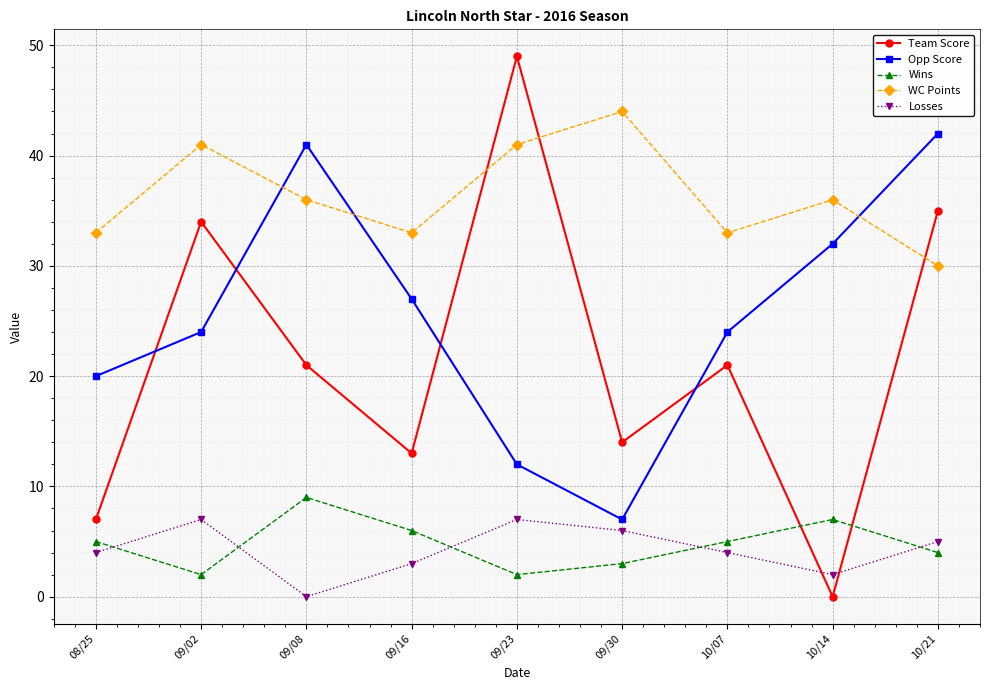

Reading right to left, list all the values displayed in this chart.

Team Score: 10/21=35	10/14=0	10/07=21	09/30=14	09/23=49	09/16=13	09/08=21	09/02=34	08/25=7
Opp Score: 10/21=42	10/14=32	10/07=24	09/30=7	09/23=12	09/16=27	09/08=41	09/02=24	08/25=20
Wins: 10/21=4	10/14=7	10/07=5	09/30=3	09/23=2	09/16=6	09/08=9	09/02=2	08/25=5
WC Points: 10/21=30	10/14=36	10/07=33	09/30=44	09/23=41	09/16=33	09/08=36	09/02=41	08/25=33
Losses: 10/21=5	10/14=2	10/07=4	09/30=6	09/23=7	09/16=3	09/08=0	09/02=7	08/25=4